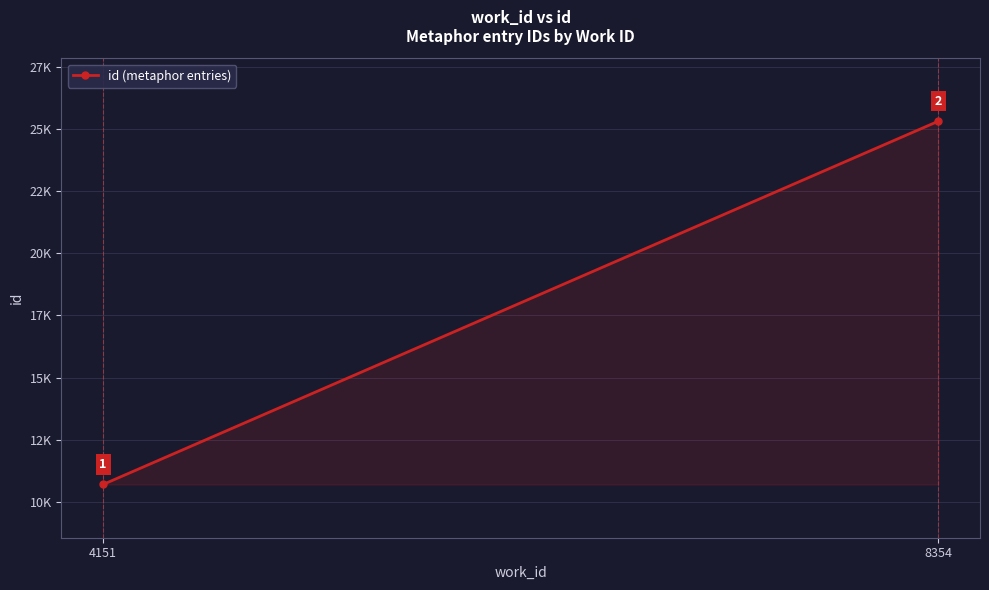

How many values are below 25306?

1